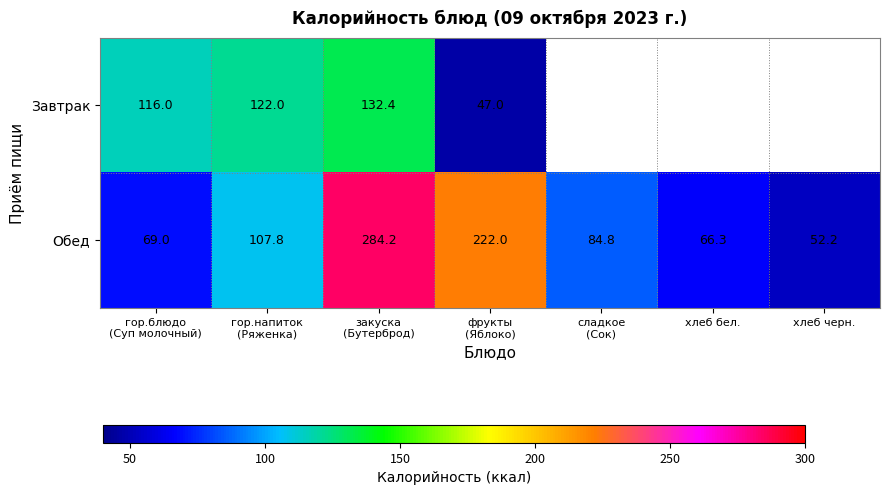

At which label does Обед reach its minimum?

хлеб черн.